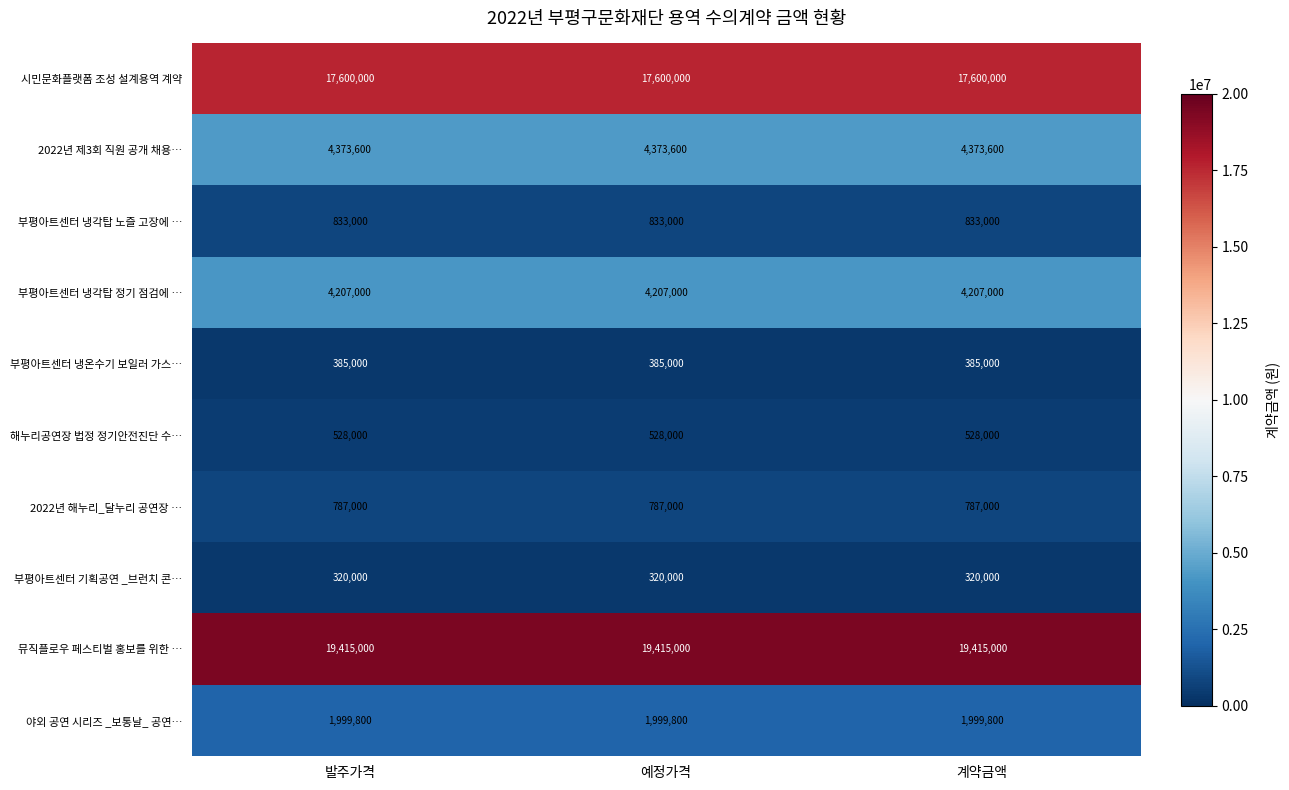

What is the minimum value shown in the chart?

320000